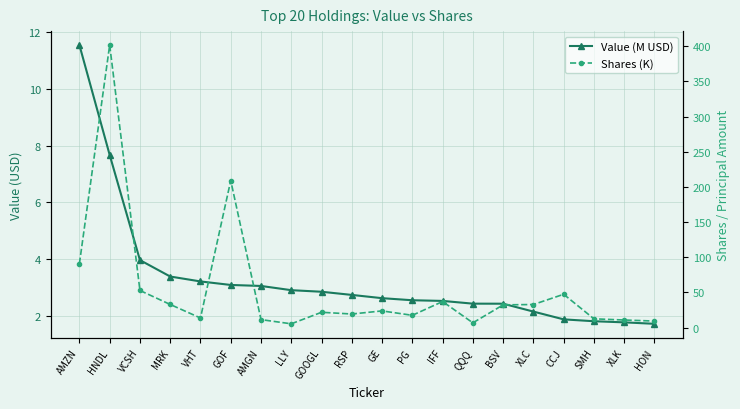

Is it true that Value (M USD) equals 1.2 at XLC?

False